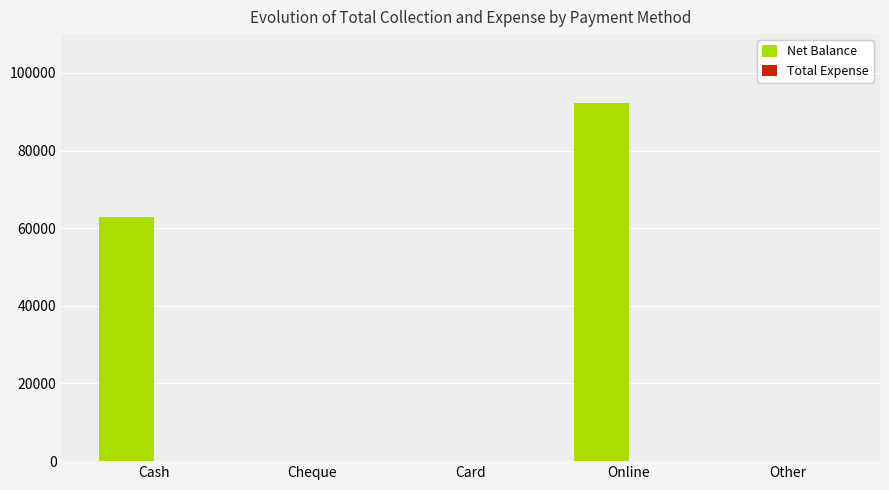

At which label is the value closest to 46100?

Cash